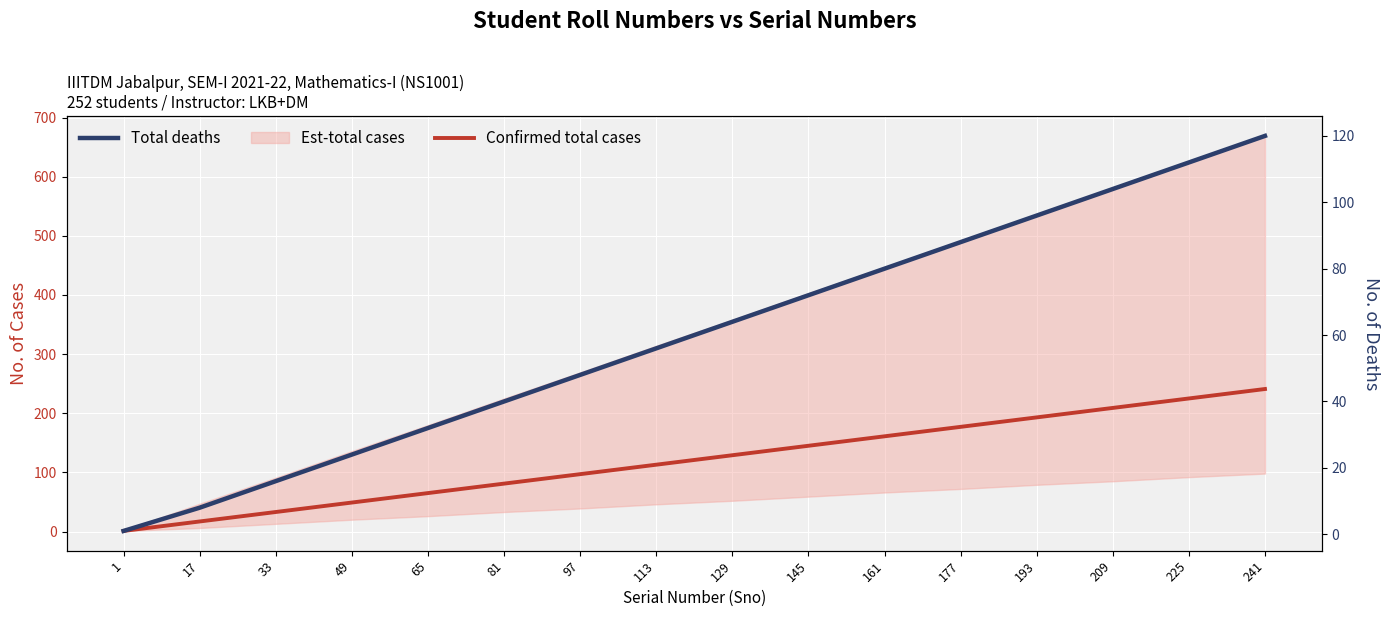

Rank the categories by Confirmed total cases value from lowest to highest.

1, 17, 33, 49, 65, 81, 97, 113, 129, 145, 161, 177, 193, 209, 225, 241